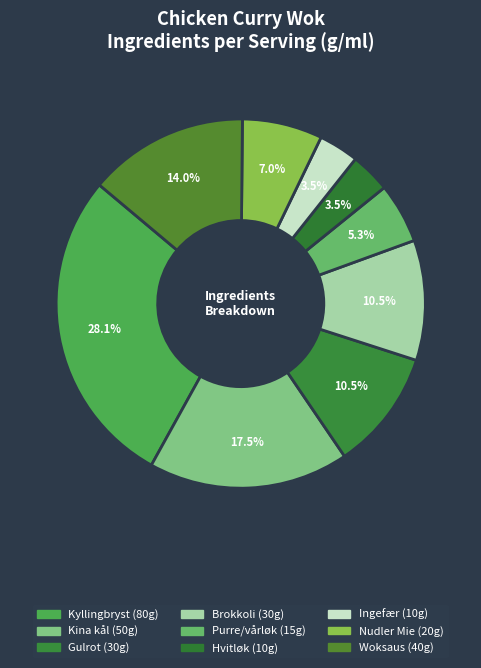

What is the change in value from Kyllingbryst to Ingefær?

-70